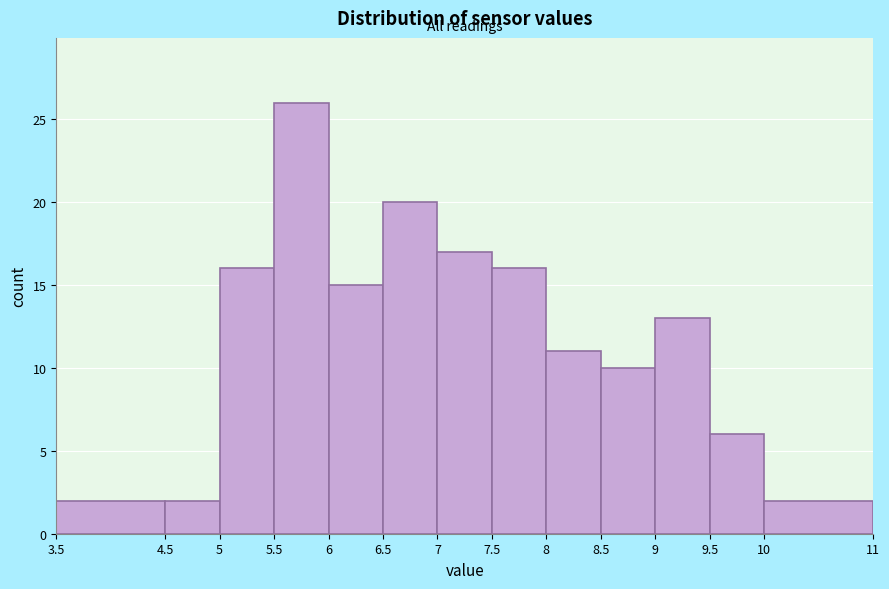

Which range on the x-axis has the tallest bar?

5.5 to 6